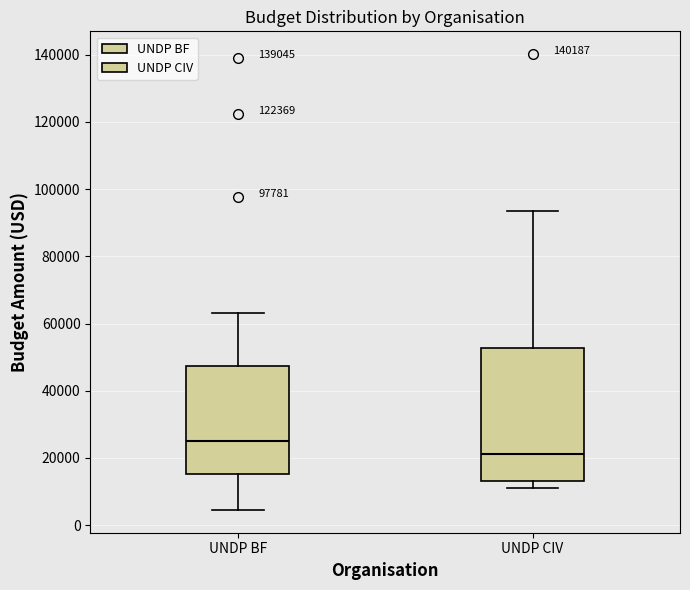

Comparing the boxes themselves (not the whiskers), which one is the tallest?

UNDP CIV